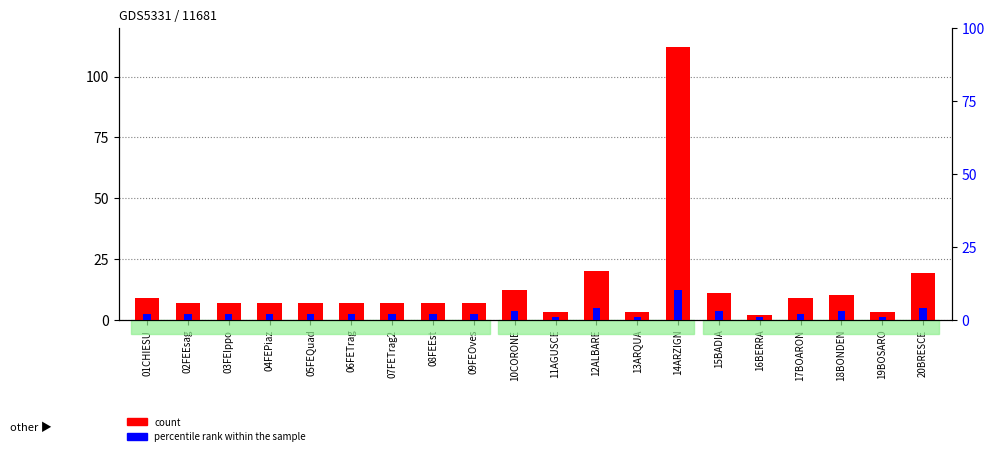

List the series in order of their peak value, highest first.

count, percentile rank within the sample